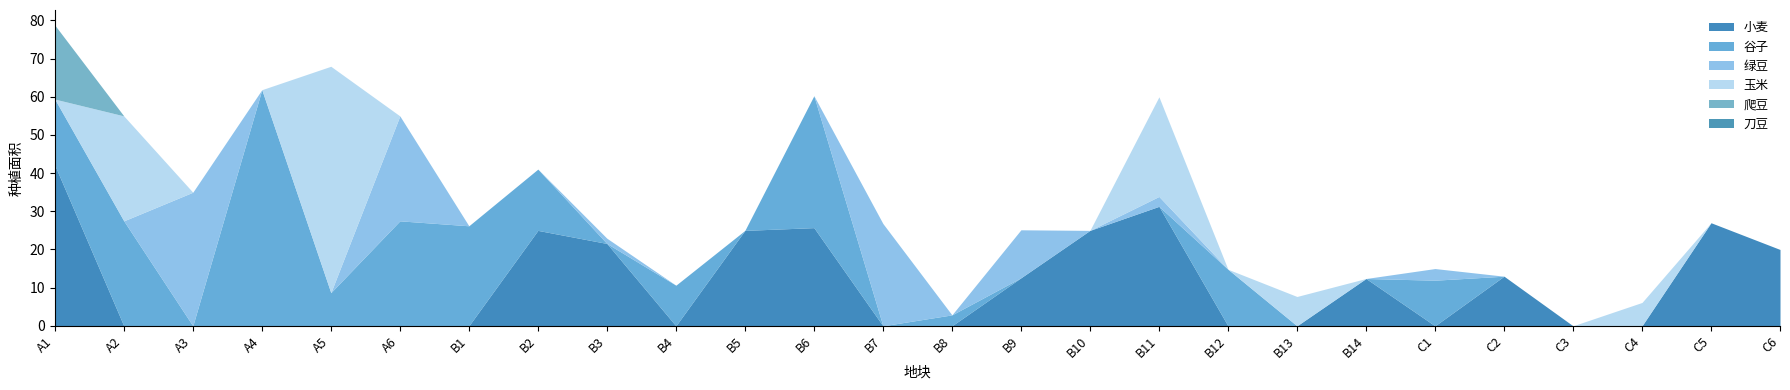

Where is 玉米 nearest to the value 29?

A2